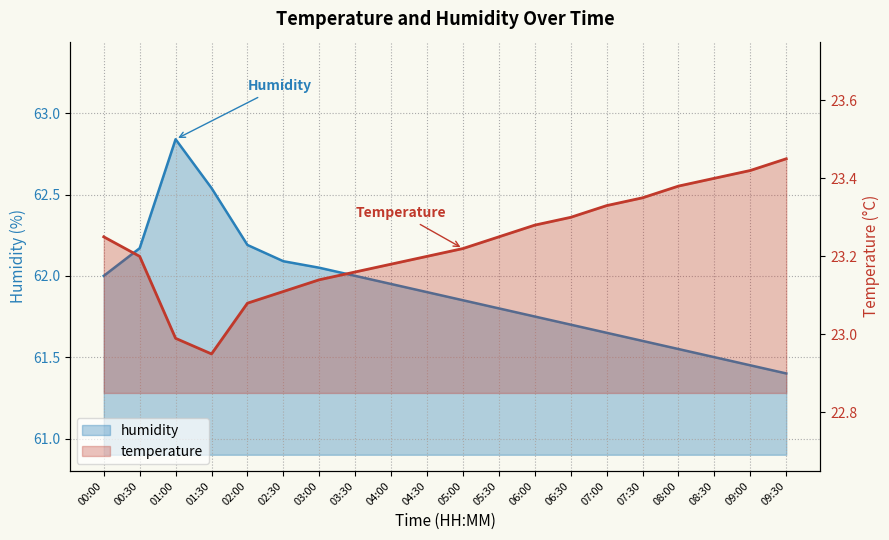

What is the value of the temperature point at the 6th from the left?

23.1